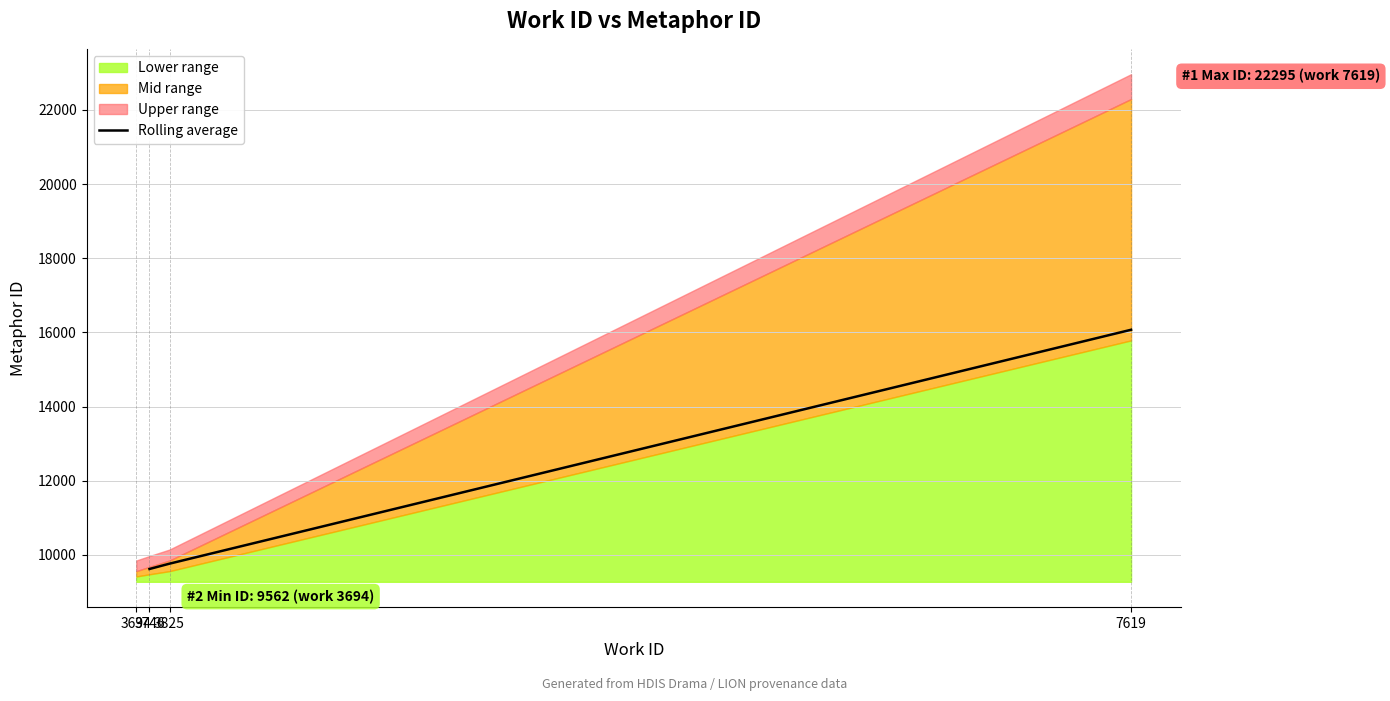

What is the difference between the maximum and second lowest values?

6308.0